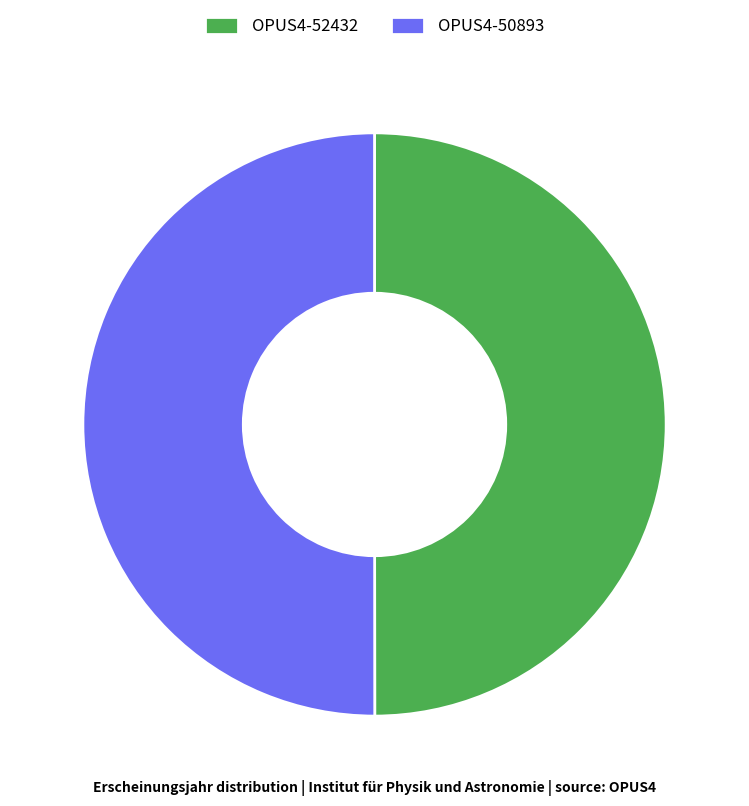

How many segments does this pie chart have?

2